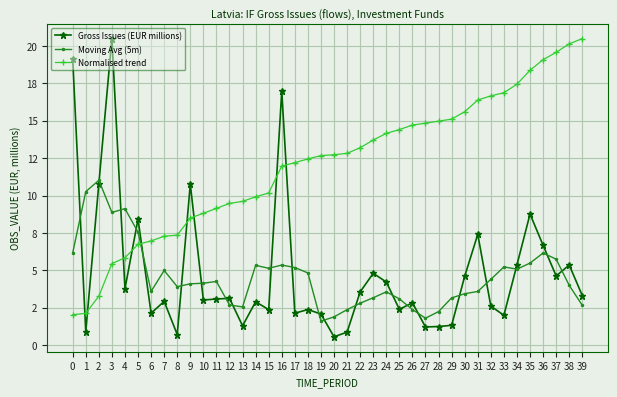

The value of Normalised trend at 5 is 6.7. True or false?

True